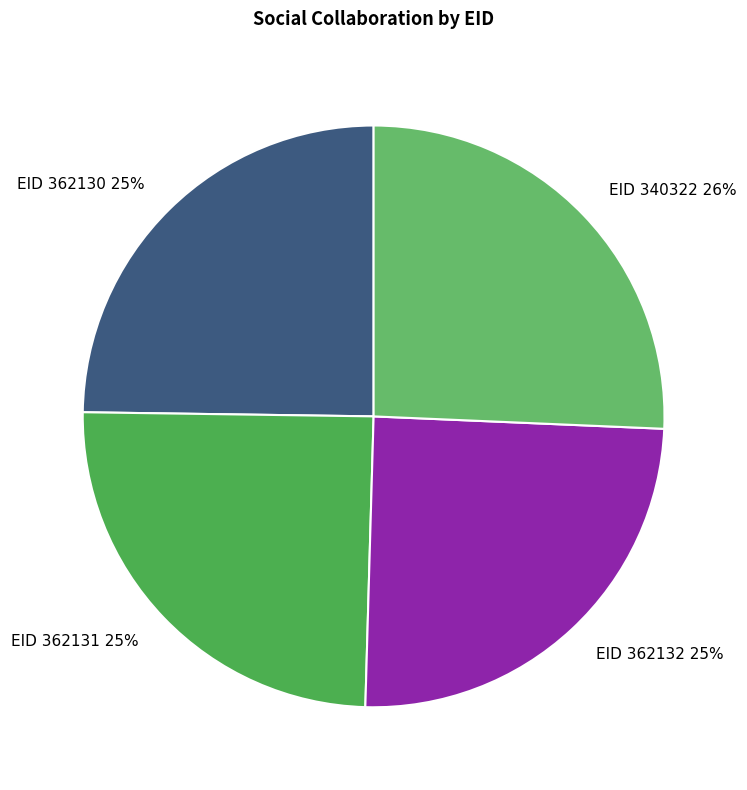

Count the number of slices in the pie.

4